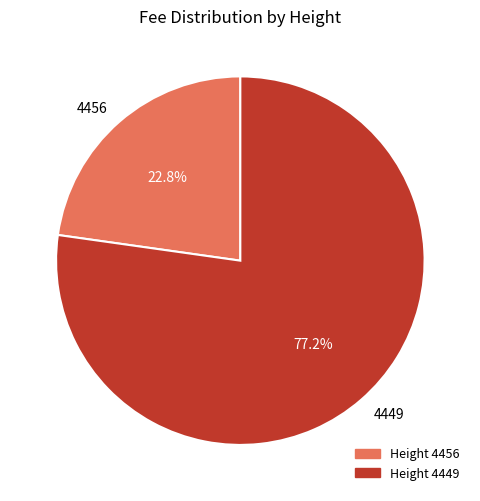

Do 4449 and 4456 together represent more than half of the pie?

Yes